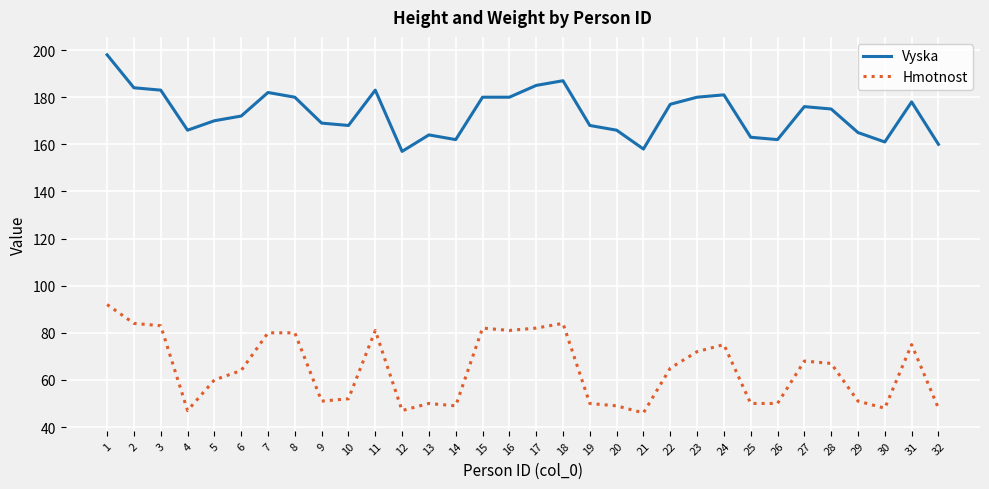

At which category is the sum across all series the highest?

1